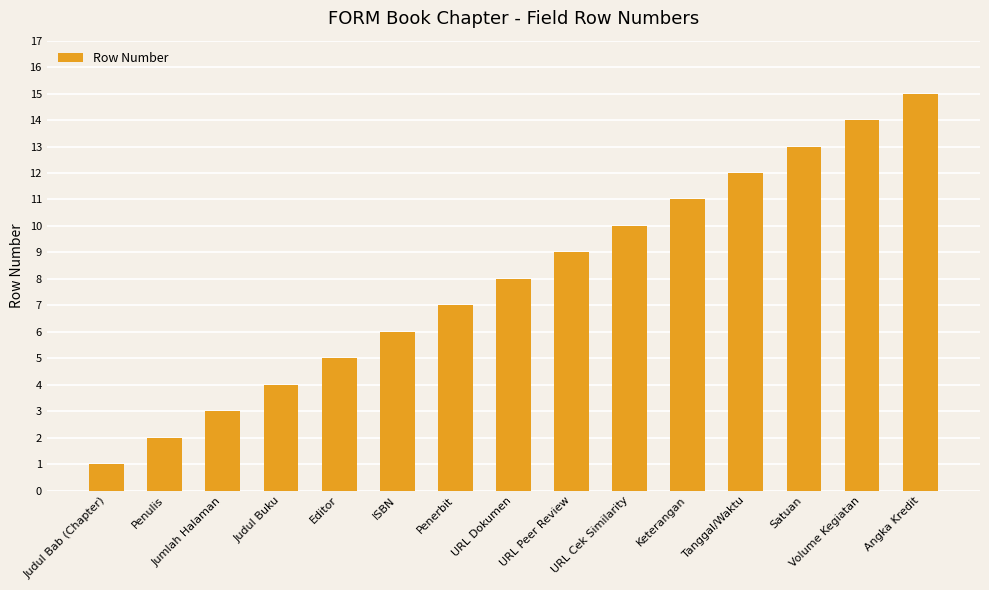

Which has a higher value, Keterangan or Editor?

Keterangan